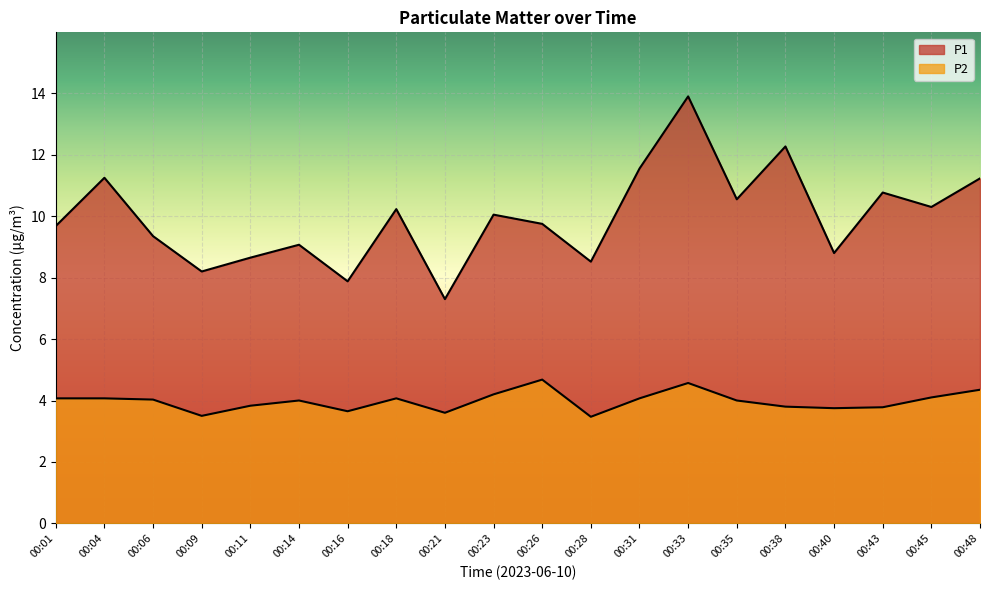

What is the difference between the second highest and second lowest values in the P1 series?

4.4